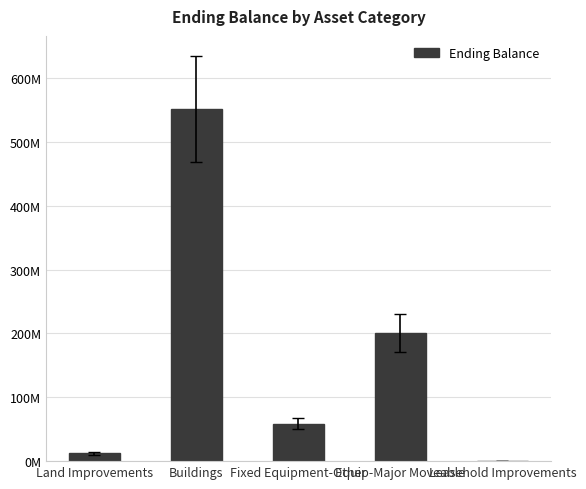

What is the minimum value shown in the chart?

781019.2